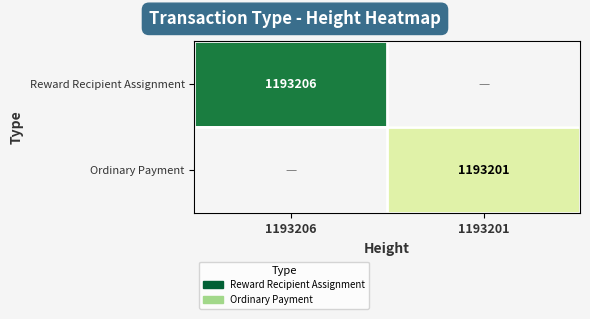

Is it true that Reward Recipient Assignment equals 1193206 at 1193206?

True